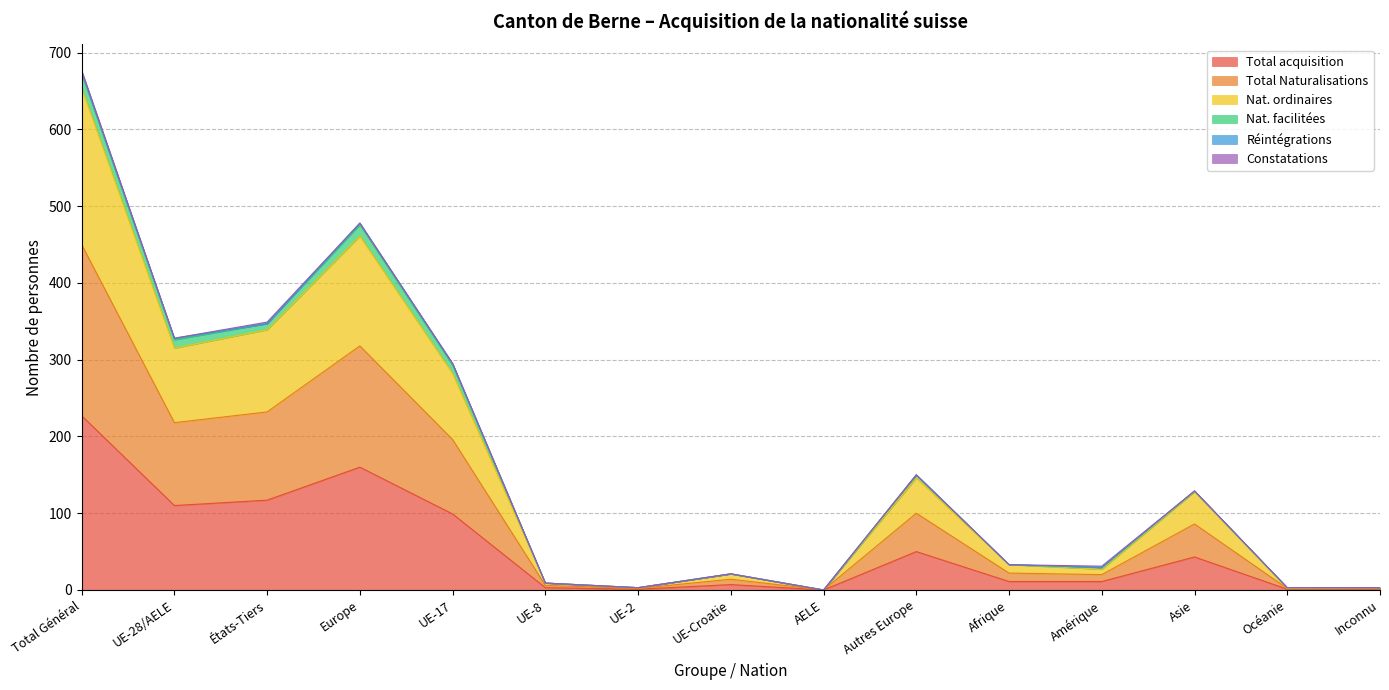

What is the highest value of the Total acquisition series?

227